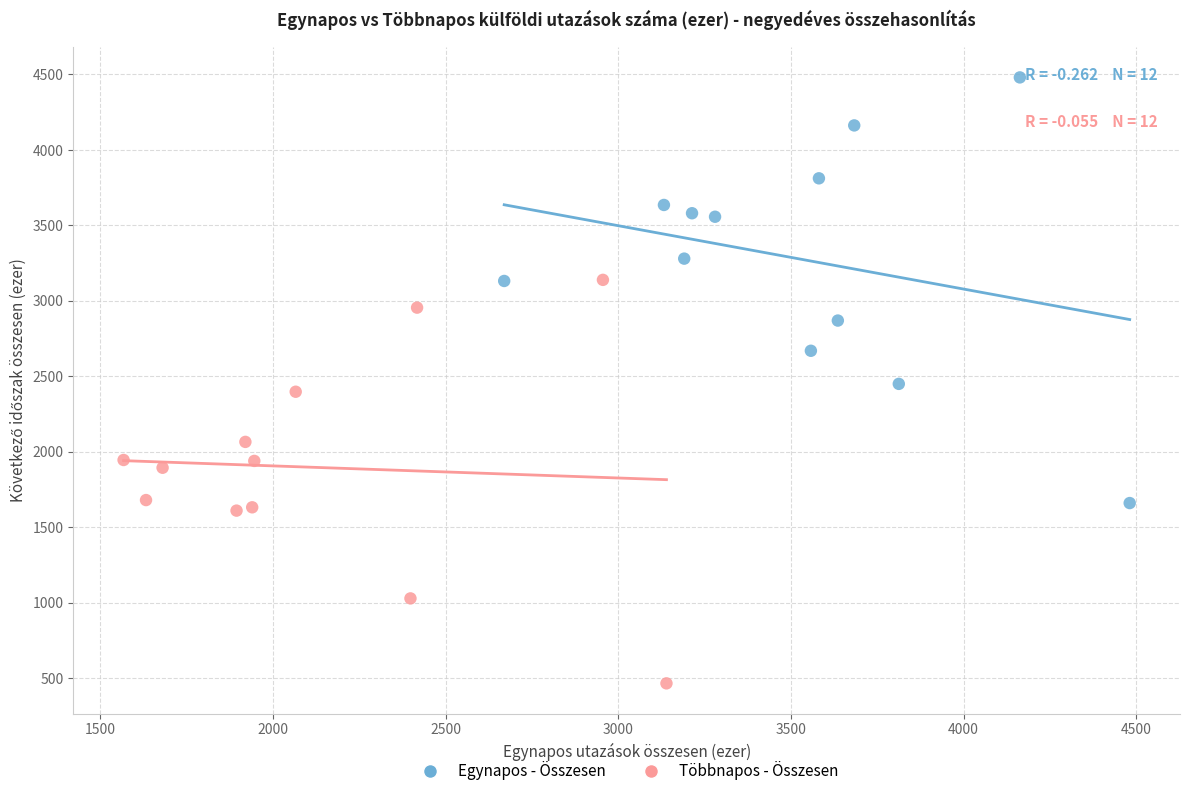

Which series has the largest Y range (max minus min)?

Egynapos - Összesen